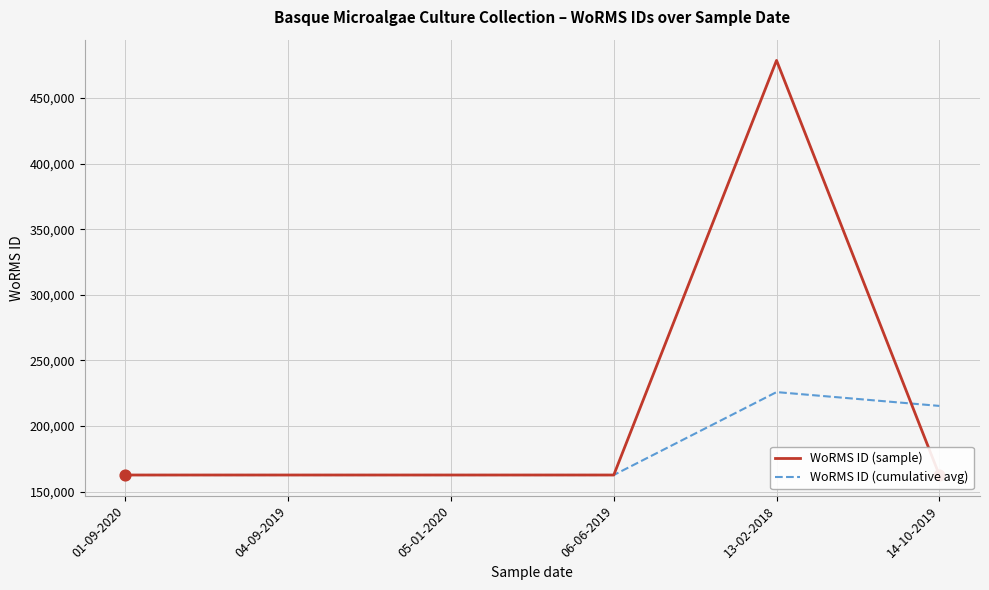

Which series has the largest total across all categories?

WoRMS ID (sample)